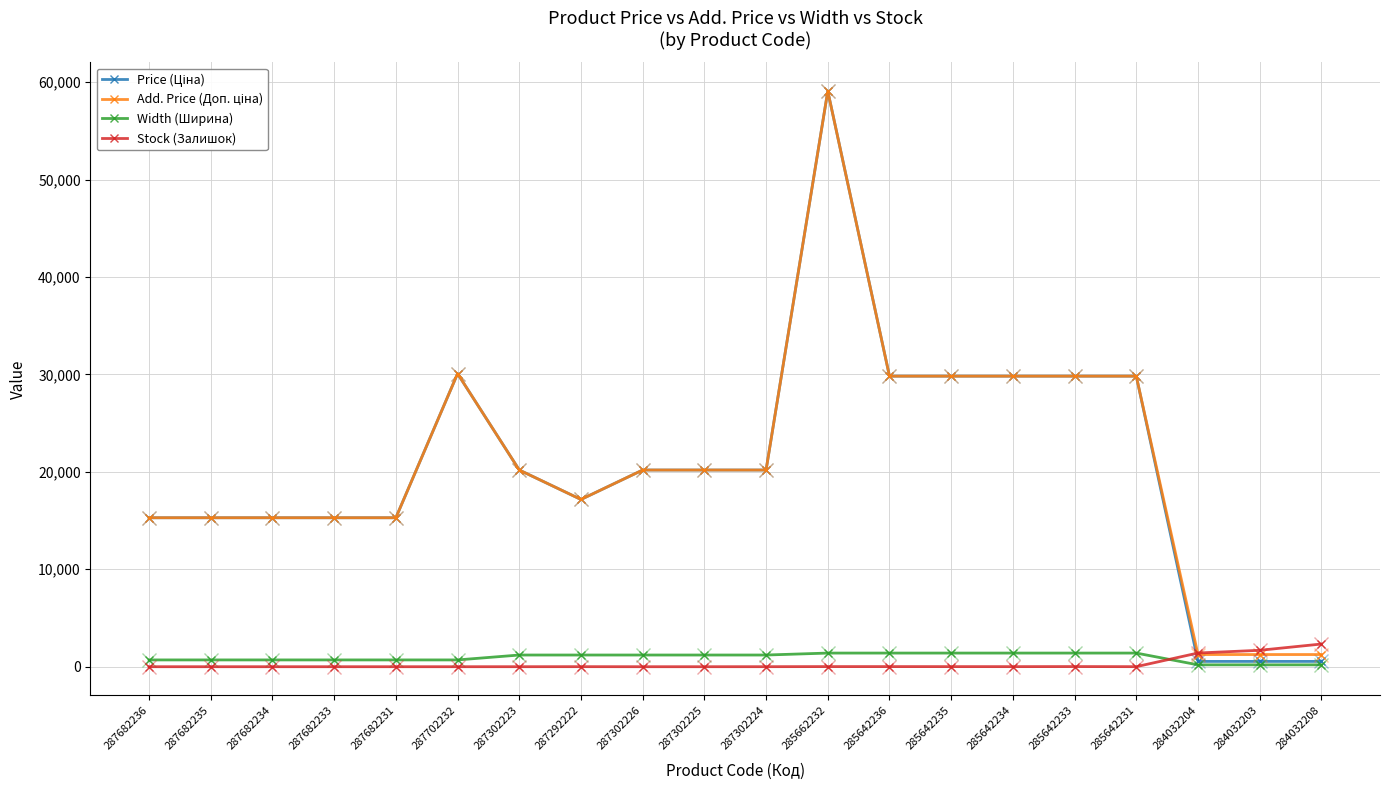

Is it true that Stock (Залишок) equals 1407.0 at 284032204?

True